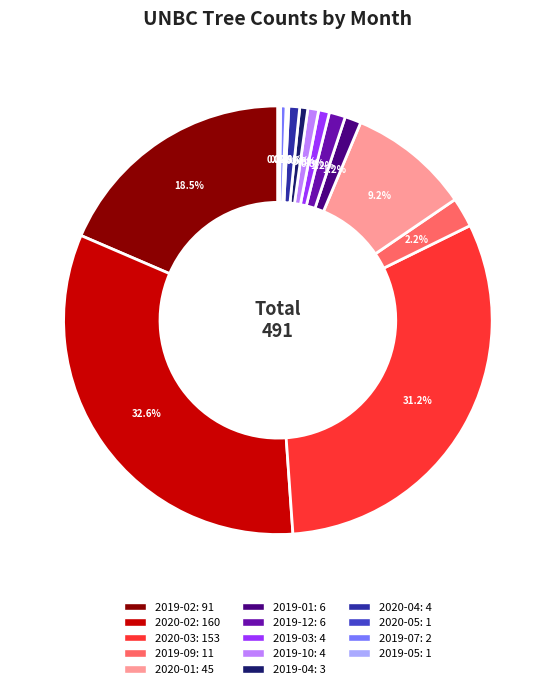

Is there any slice that represents more than half of the pie?

No